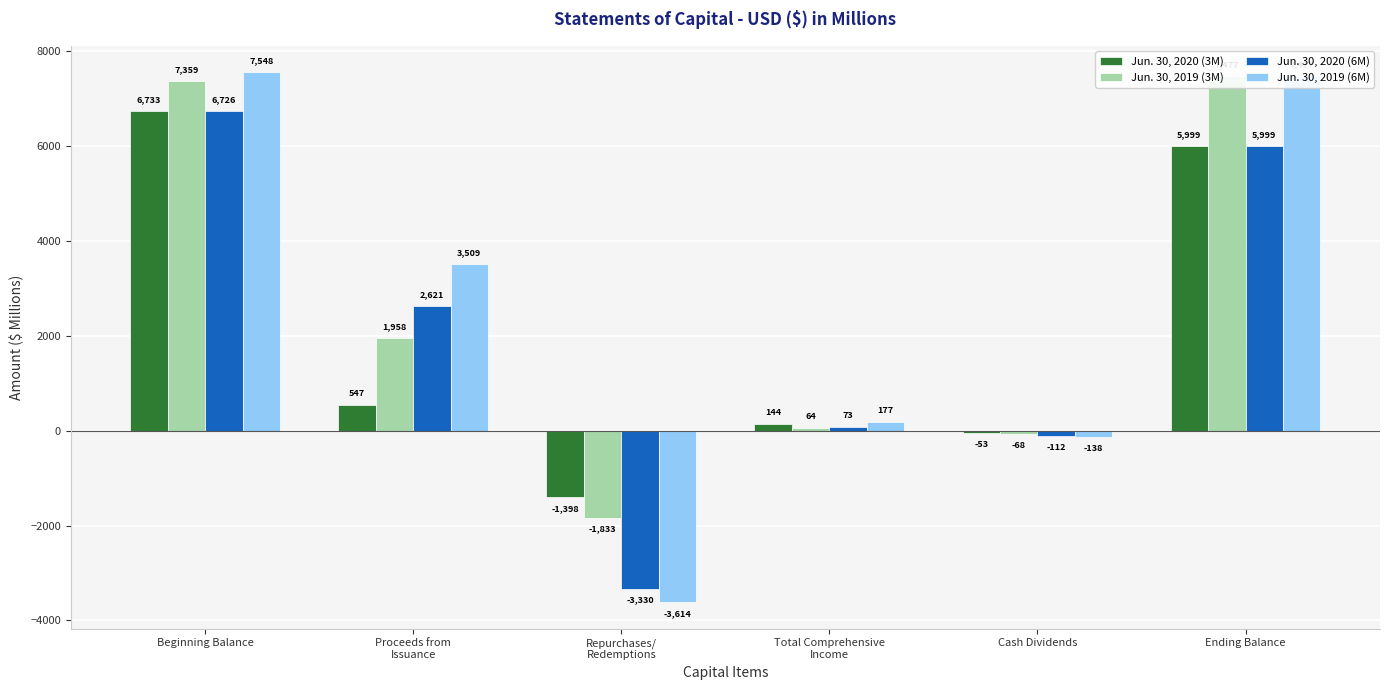

What is the total value across all series at Total Comprehensive
Income?

458